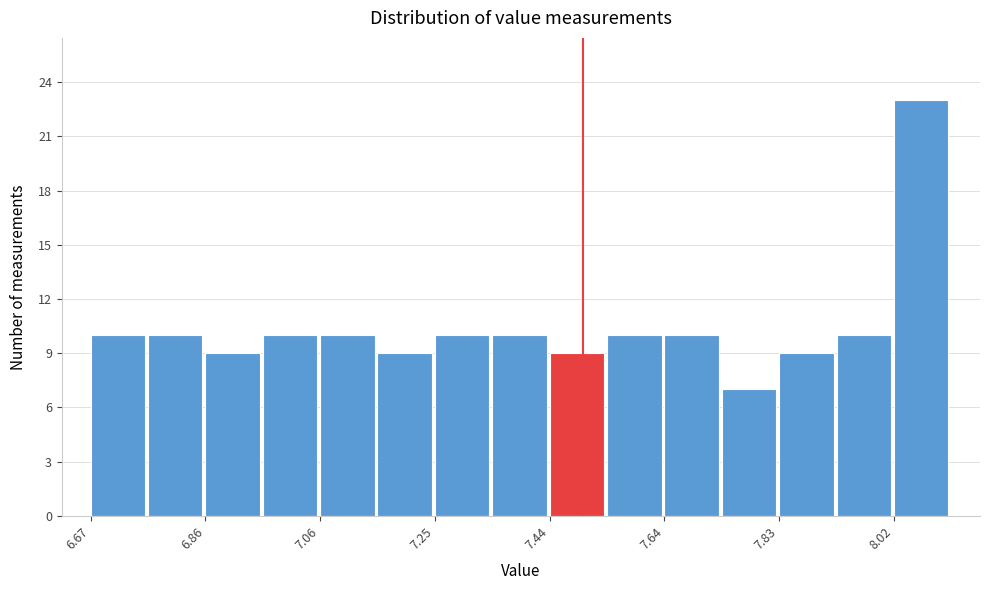

Over which range of the x-axis is the bar tallest?

8.02 to 8.12